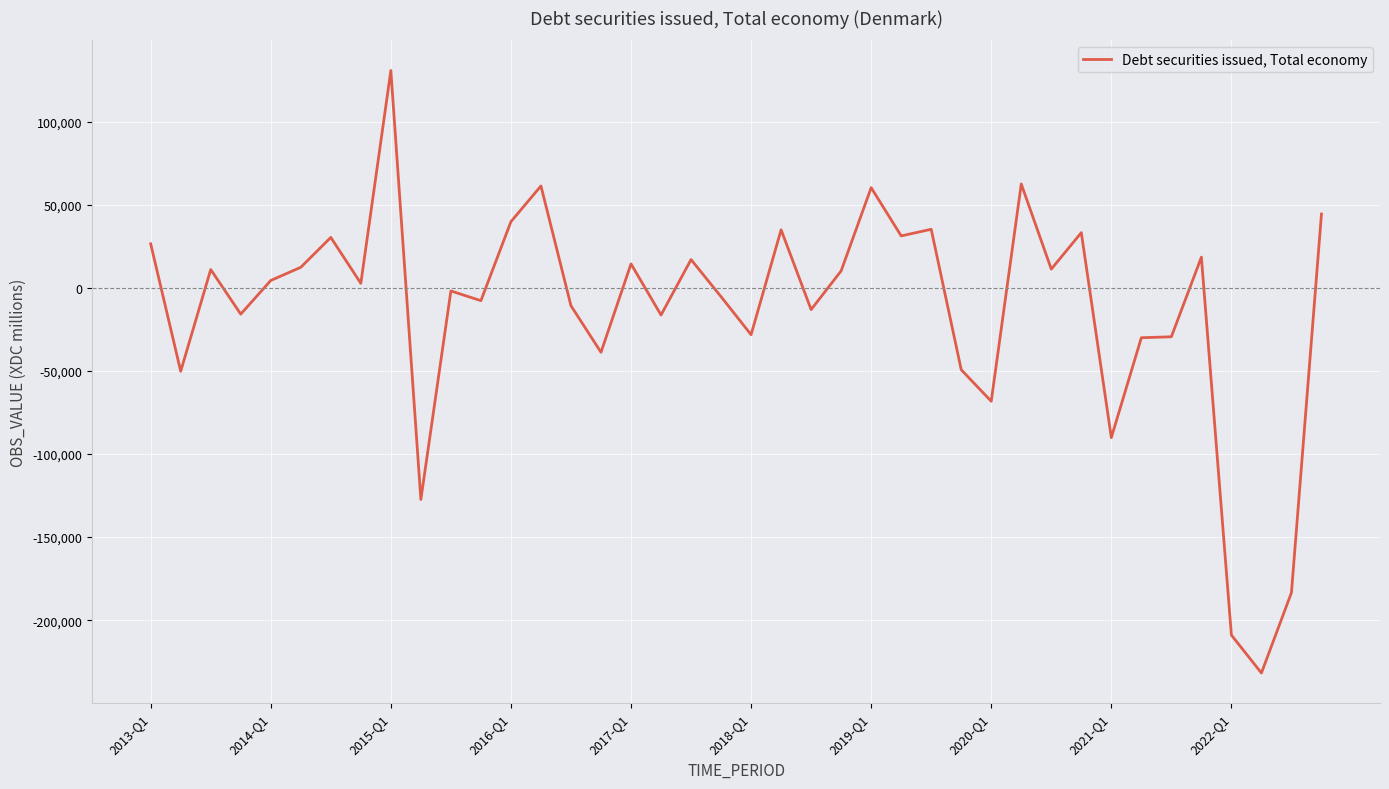

What is the greatest value displayed?

130816